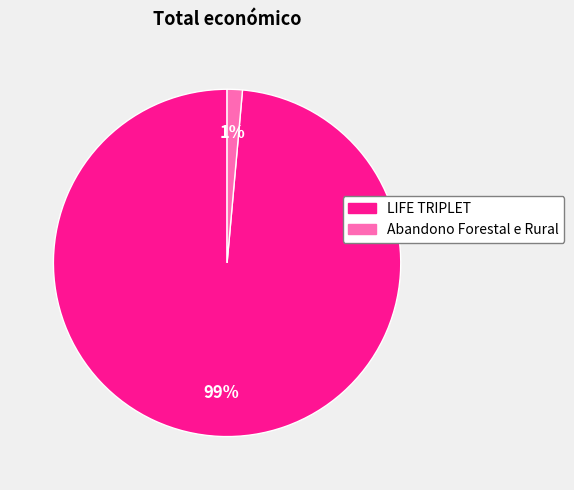

Rank the categories by value from highest to lowest.

LIFE TRIPLET, Abandono Forestal e Rural